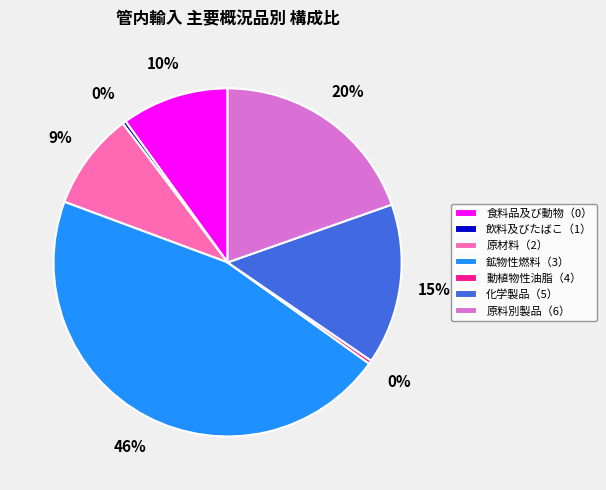

What percentage is the 化学製品（5） slice, to the nearest percent?

15%